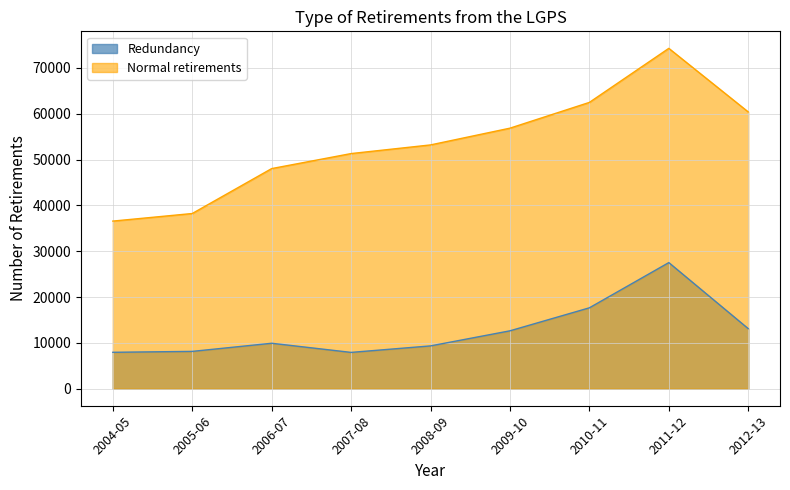

Where does the Redundancy series first go above 9923?

2009-10